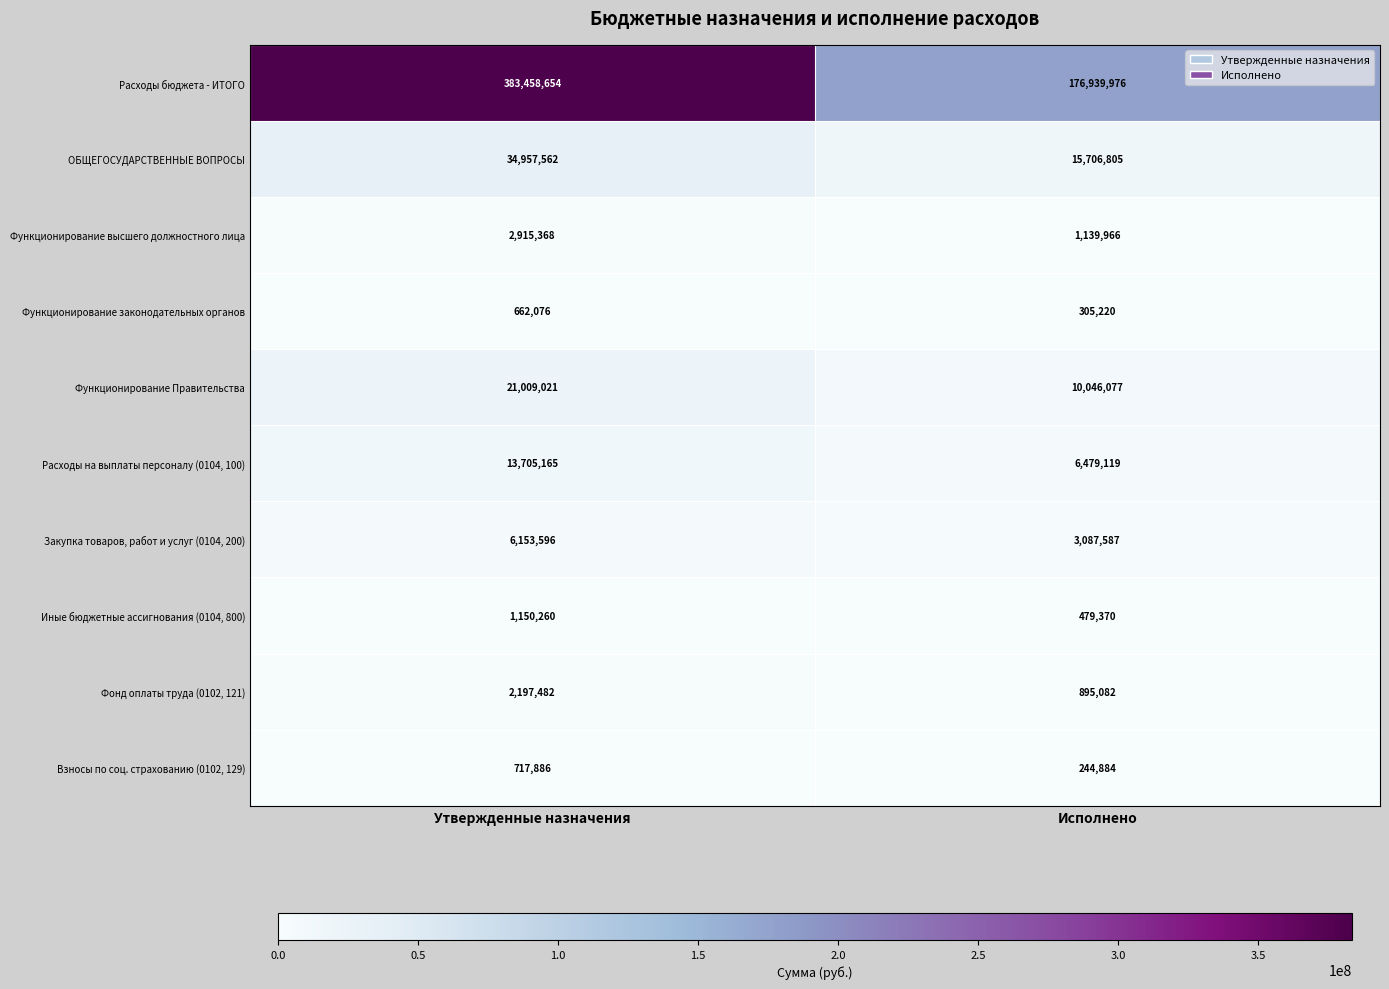

Which series has the largest total across all categories?

Расходы бюджета - ИТОГО